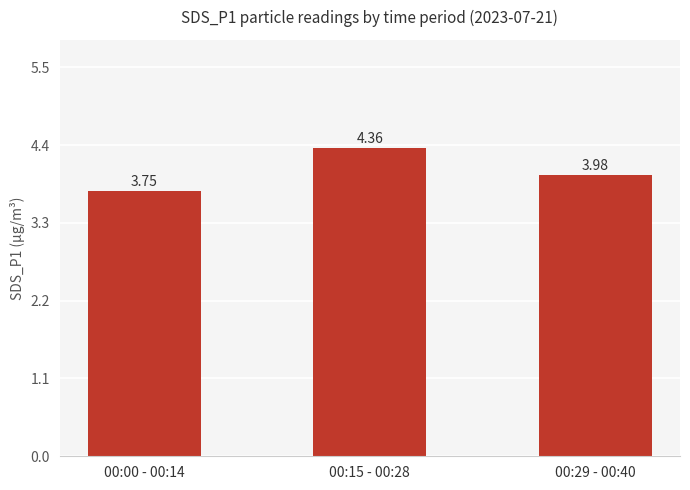

Is it true that the value at 00:00 - 00:14 is 5.2?

False